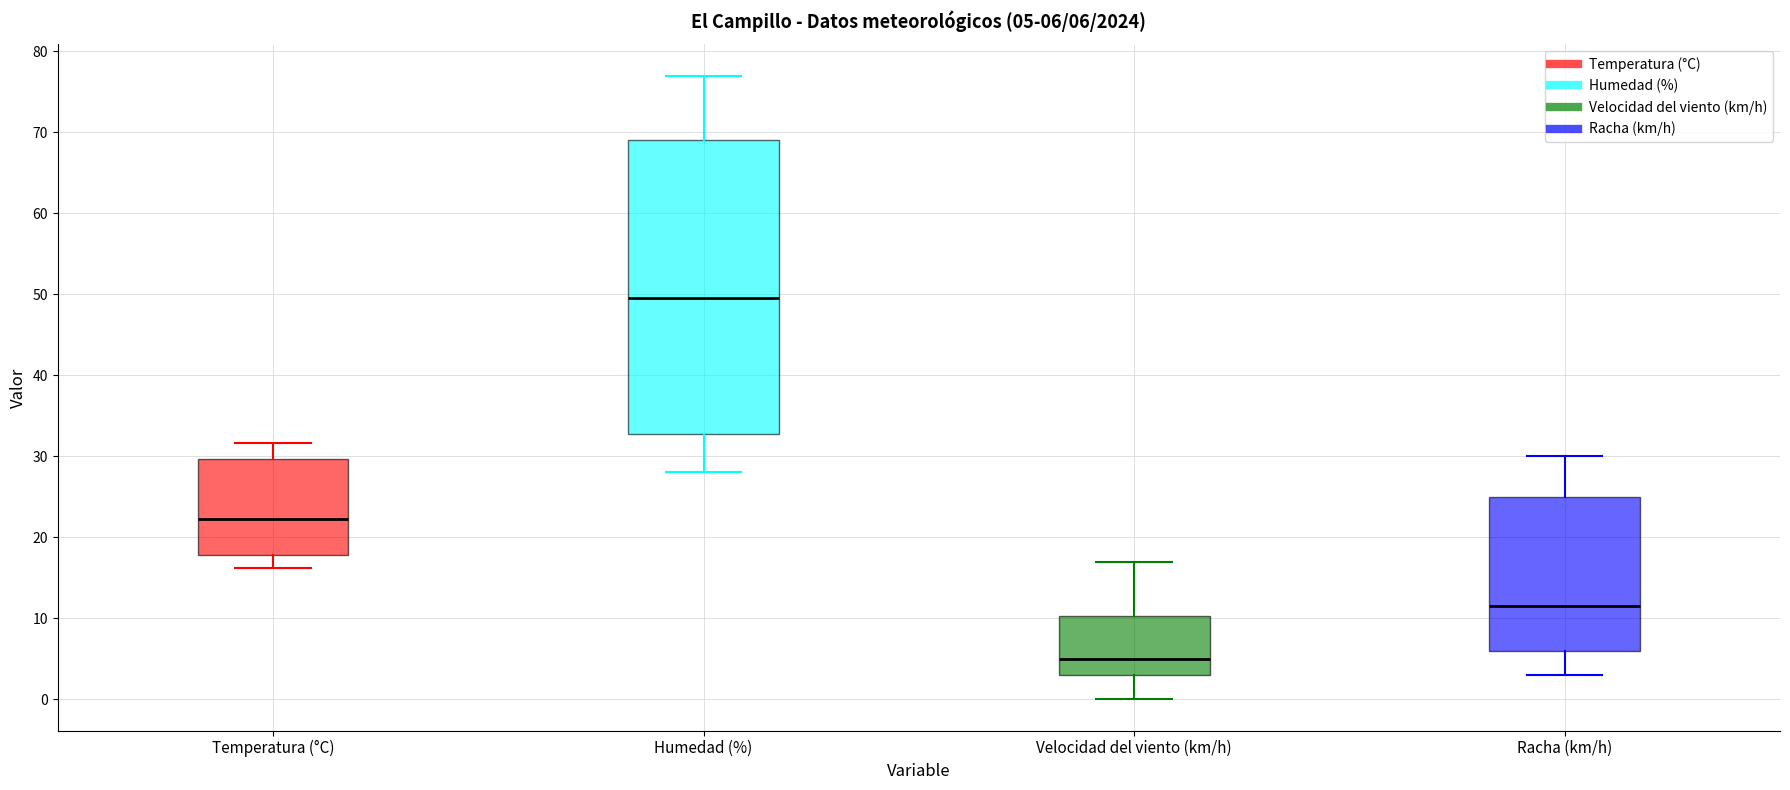

Which box has the highest median line?

Humedad (%)